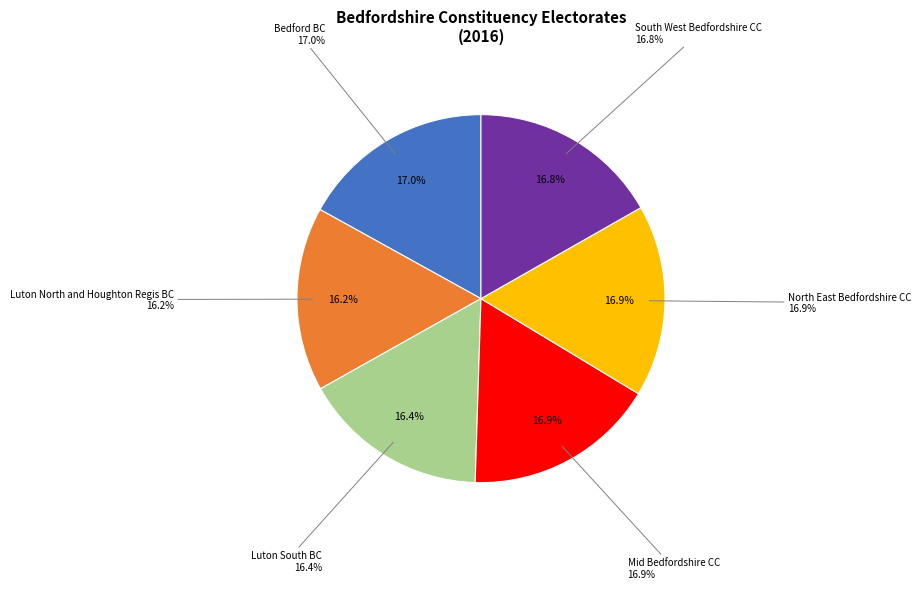

What percentage is the Luton South BC slice, to the nearest percent?

16%